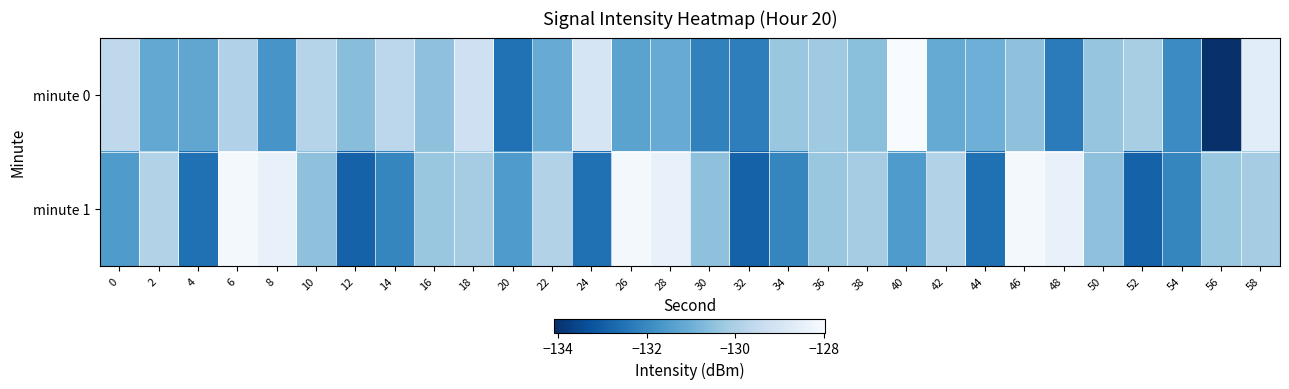

Count the number of data series in this chart.

2